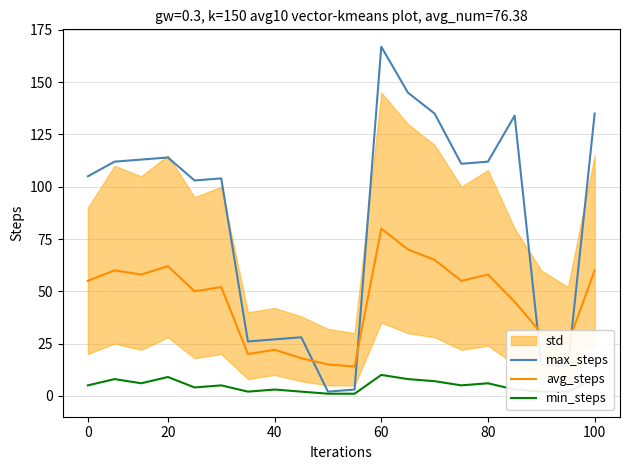

The avg_steps series shows 92 at 0. True or false?

False